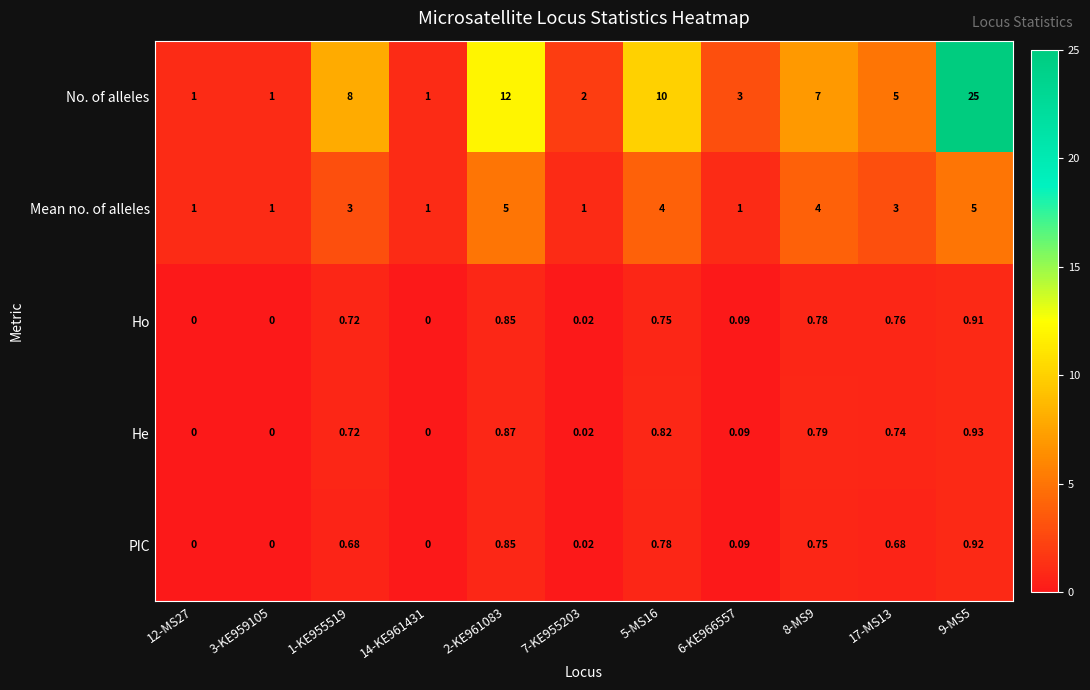

At 17-MS13, list the series in order from largest to smallest.

No. of alleles, Mean no. of alleles, Ho, He, PIC